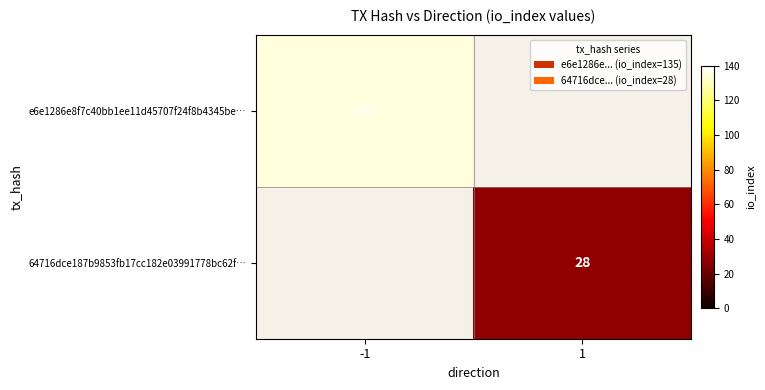

Is it true that 64716dce187b9853fb17cc182e03991778bc62f… equals 48 at 1?

False